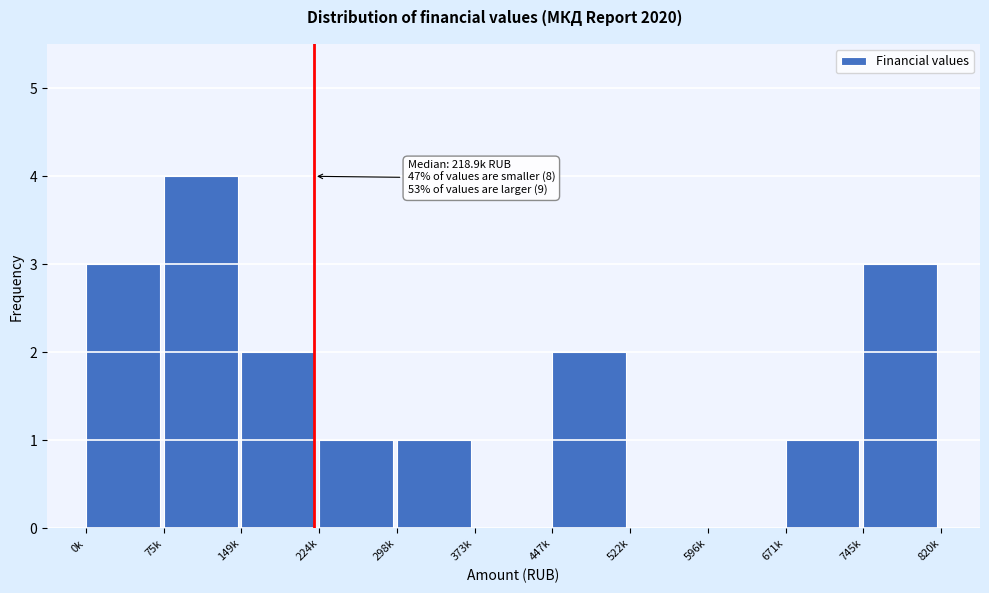

Reading left to right, extract all data points from this chart.

0k=3	75k=4	149k=2	224k=1	298k=1	373k=0	447k=2	522k=0	596k=0	671k=1	745k=3